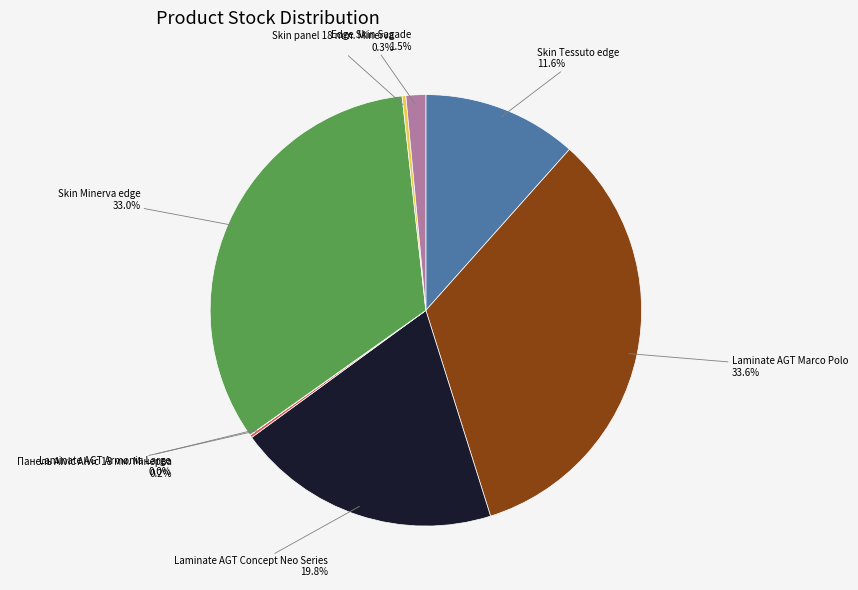

Does any single category account for the majority?

No